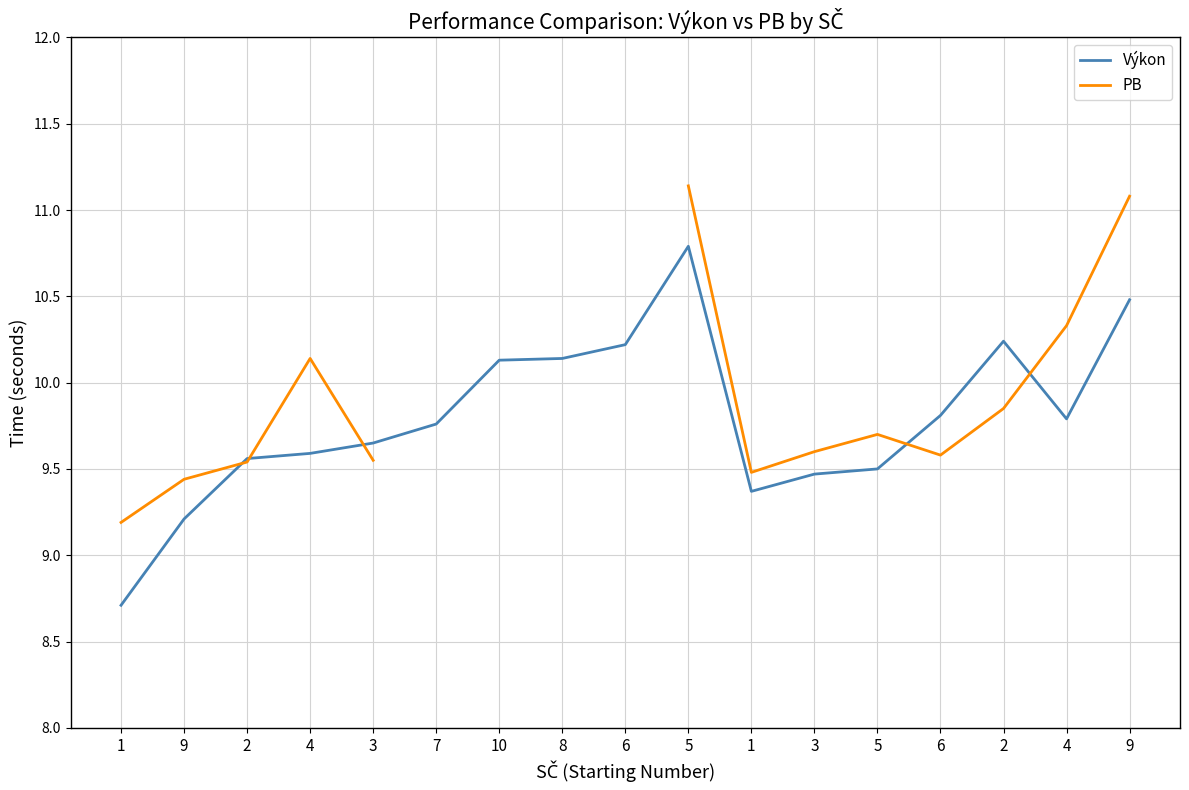

How many lines are shown in the chart?

2